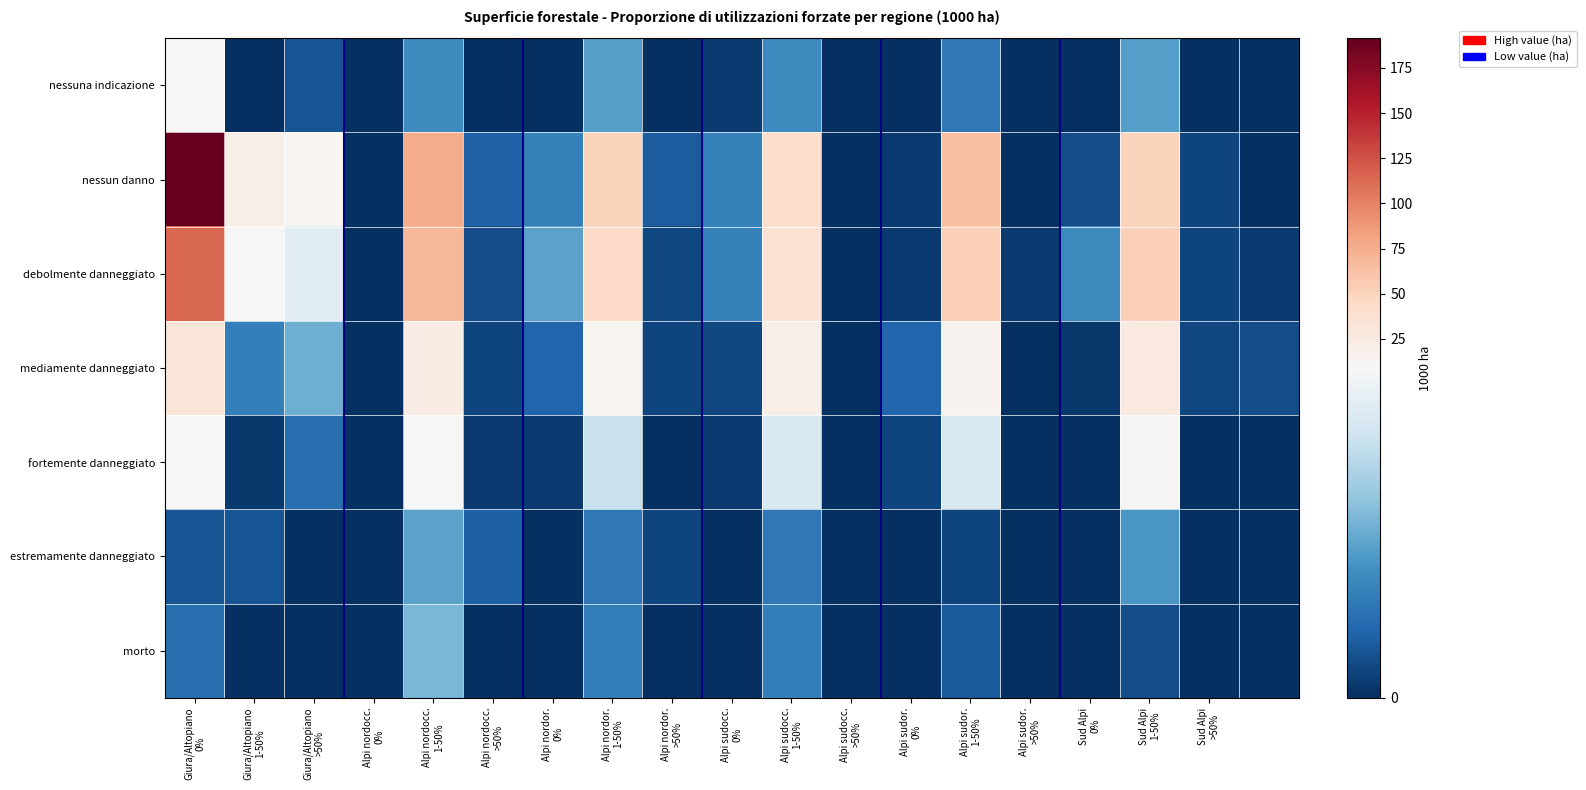

Reading left to right, extract all data points from this chart.

nessuna indicazione: 9.5	0.0	1.2	0.0	3.3	0.0	0.0	4.0	0.0	0.4	3.2	0.0	0.0	2.5	0.0	0.0	4.0	0.0	0.0
nessun danno: 191.4	20.1	12.7	0.0	76.4	1.7	2.9	50.1	1.5	2.9	41.5	0.0	0.4	63.2	0.0	1.0	49.5	0.7	0.0
debolmente danneggiato: 113.5	9.5	7.9	0.0	69.0	1.0	4.1	43.7	0.8	2.9	35.3	0.0	0.4	52.3	0.4	3.2	52.9	0.7	0.4
mediamente danneggiato: 30.7	2.8	4.5	0.0	21.9	0.7	1.8	13.6	0.7	0.8	19.4	0.0	1.8	15.9	0.0	0.3	27.2	0.8	1.0
fortemente danneggiato: 10.1	0.3	2.2	0.0	10.2	0.4	0.4	6.9	0.0	0.4	7.4	0.0	0.7	7.4	0.0	0.0	10.5	0.0	0.0
estremamente danneggiato: 1.2	1.2	0.0	0.0	4.1	1.6	0.0	2.5	0.7	0.0	2.5	0.0	0.0	0.7	0.0	0.0	3.7	0.0	0.0
morto: 2.2	0.0	0.0	0.0	4.8	0.0	0.0	2.7	0.0	0.0	2.8	0.0	0.0	1.4	0.0	0.0	1.0	0.0	0.0